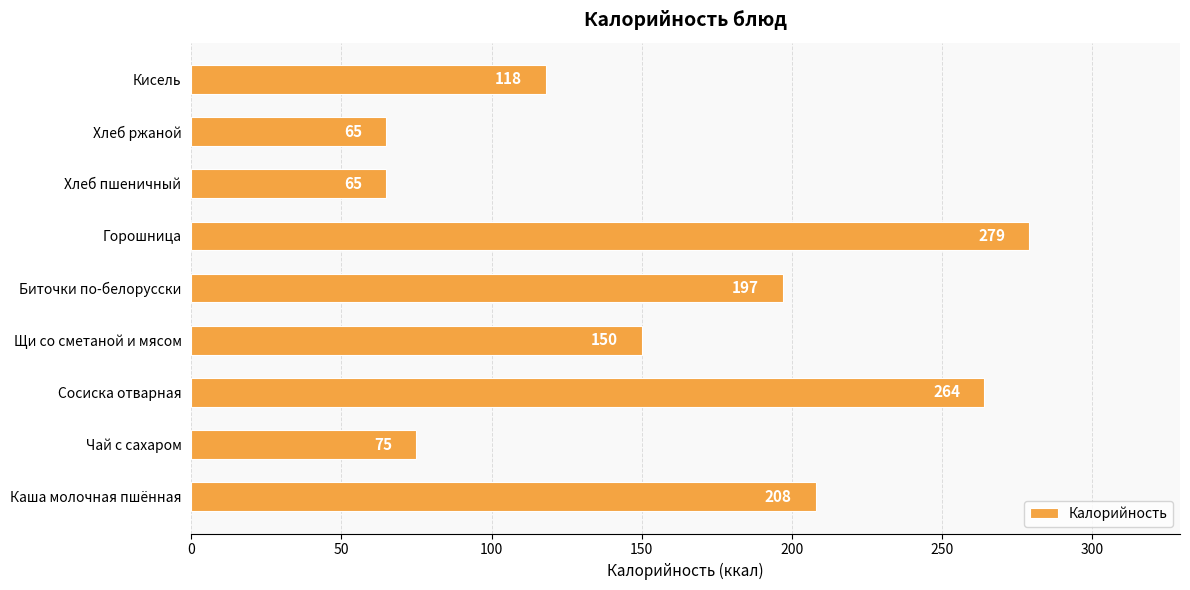

Reading top to bottom, what are all the values shown in this chart?

Кисель=118	Хлеб ржаной=65	Хлеб пшеничный=65	Горошница=279	Биточки по-белорусски=197	Щи со сметаной и мясом=150	Сосиска отварная=264	Чай с сахаром=75	Каша молочная пшённая=208